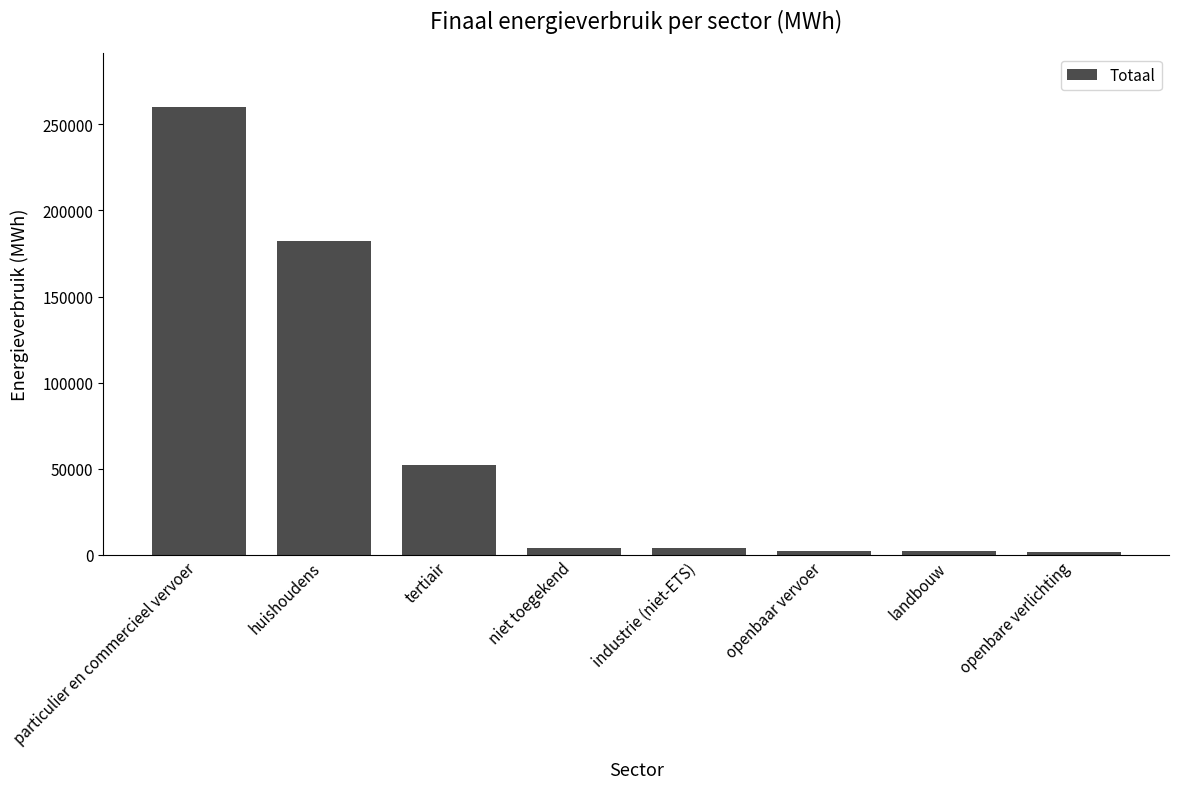

What is the sum of the values at huishoudens and niet toegekend?

186072.5